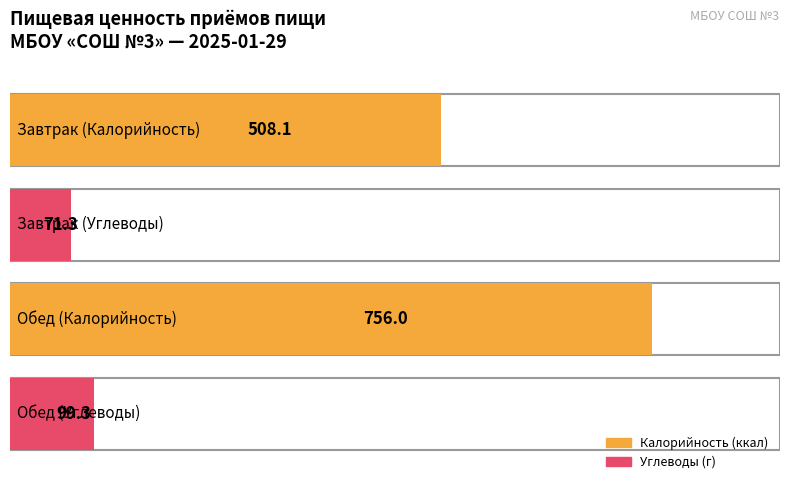

What is the difference between the maximum and minimum values in the Калорийность series?

247.9